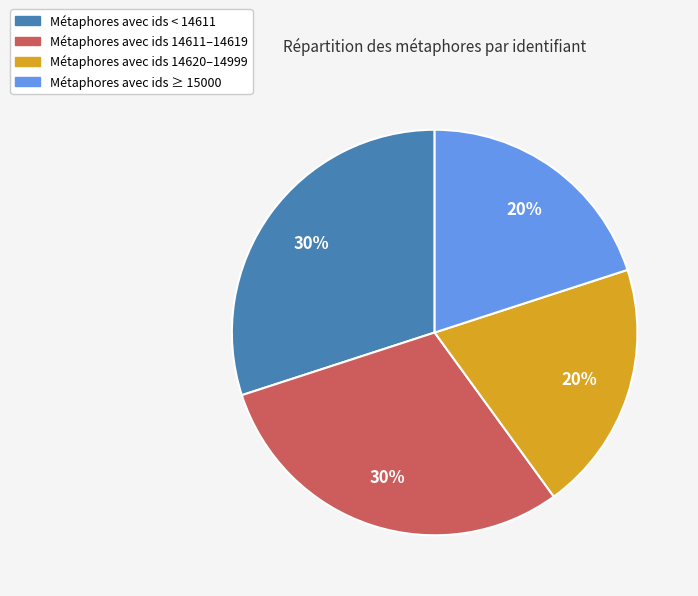

What is the ratio of the value at Métaphores avec ids 14620–14999 to the value at Métaphores avec ids < 14611?

0.7